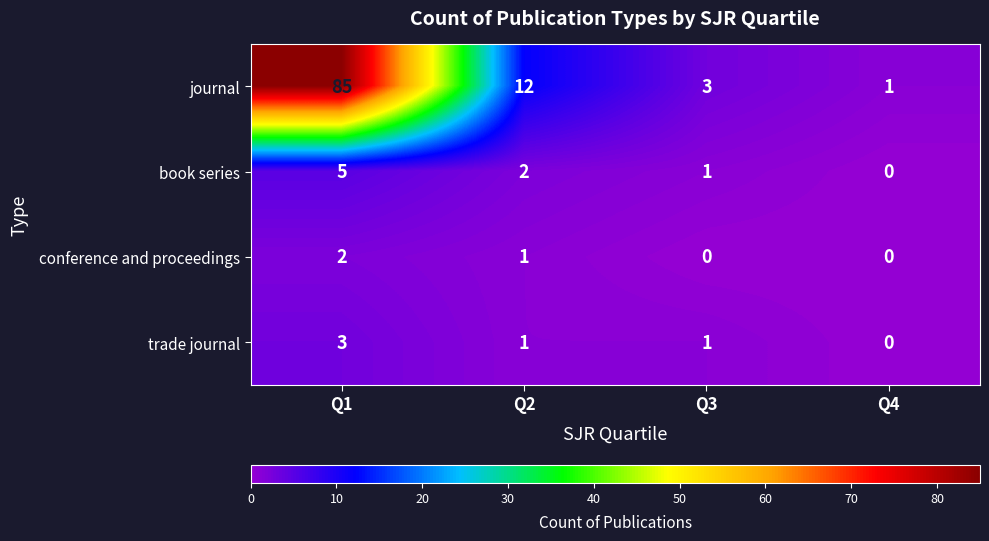

What is the spread (max minus min) of values at Q1?

83